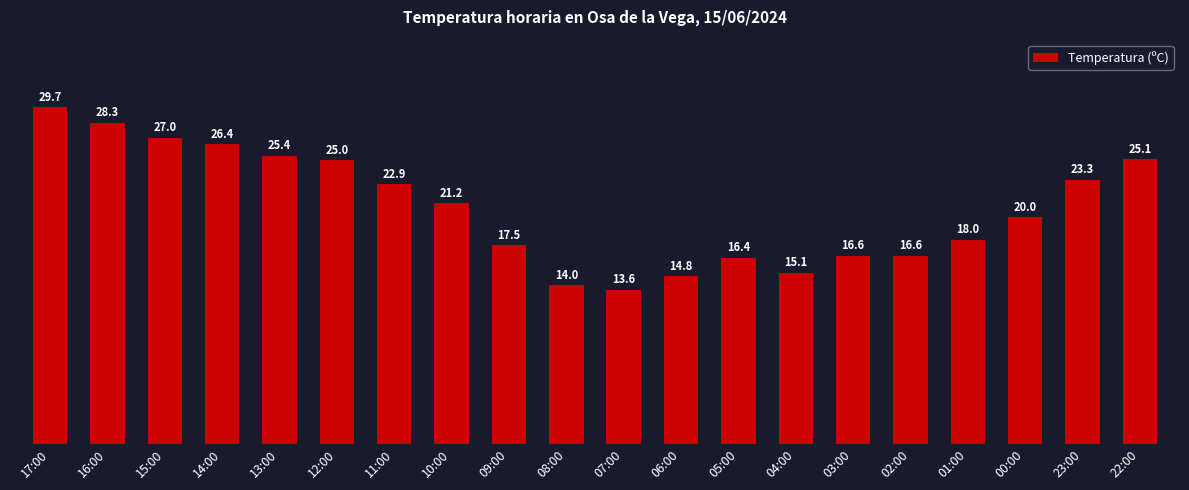

Reading left to right, what are all the values shown in this chart?

29.7	28.3	27.0	26.4	25.4	25.0	22.9	21.2	17.5	14.0	13.6	14.8	16.4	15.1	16.6	16.6	18.0	20.0	23.3	25.1